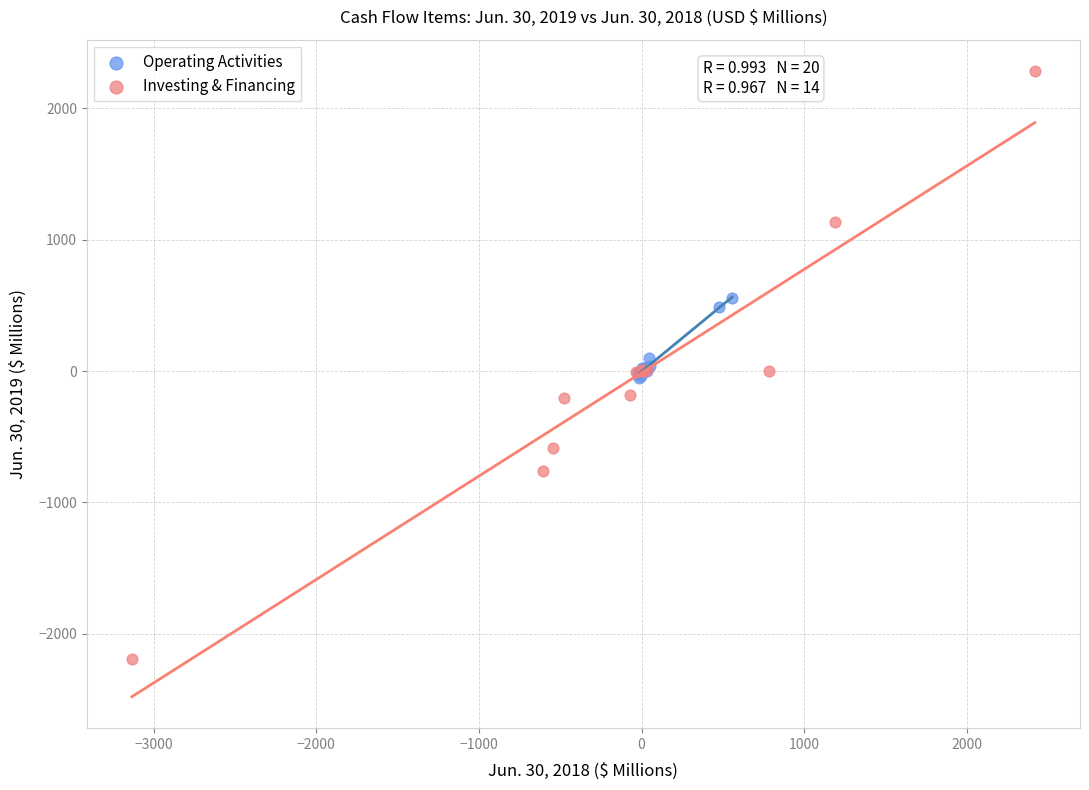

Which series reaches the minimum Y coordinate?

Investing & Financing